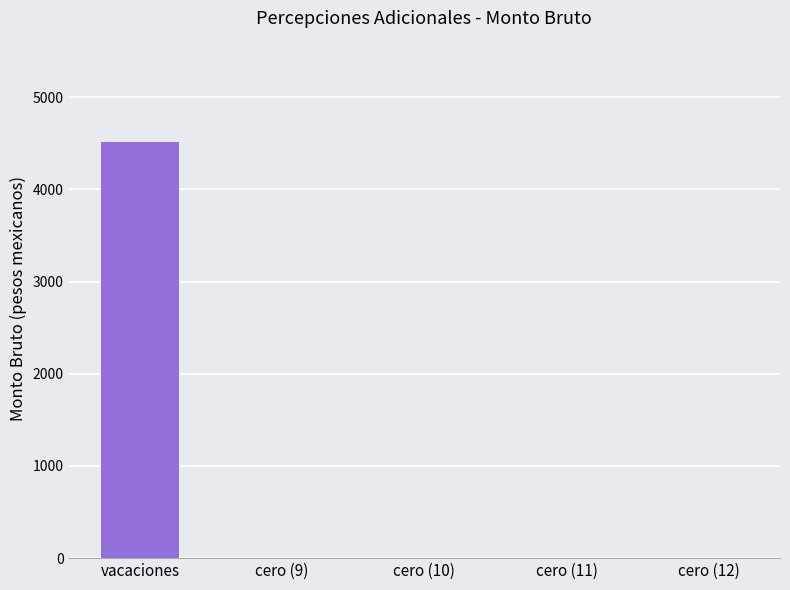

The value at cero (12) is 0.0. True or false?

True